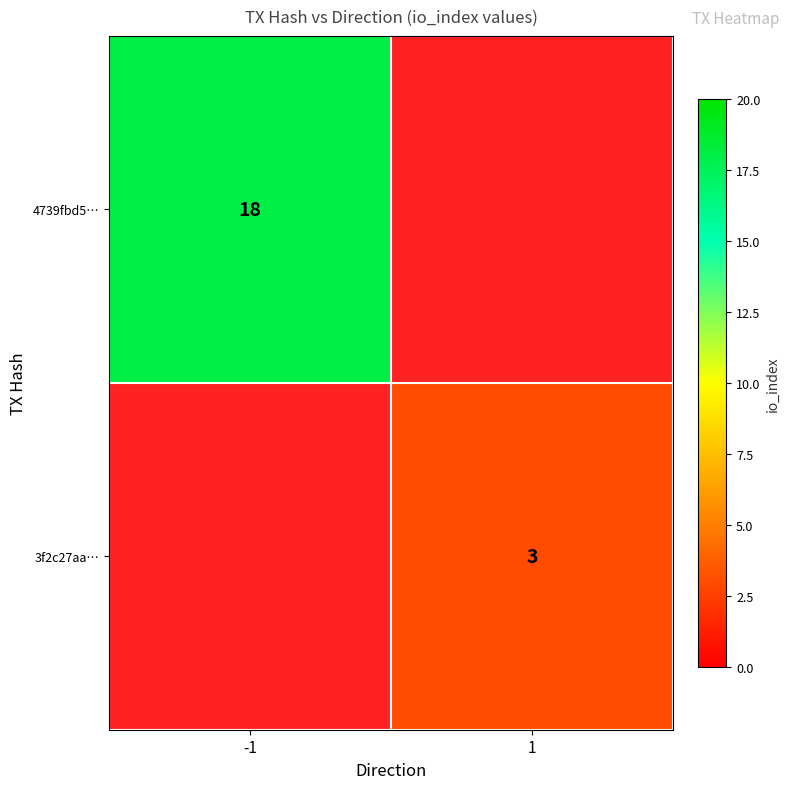

Is it true that 4739fbd5… equals 31 at -1?

False